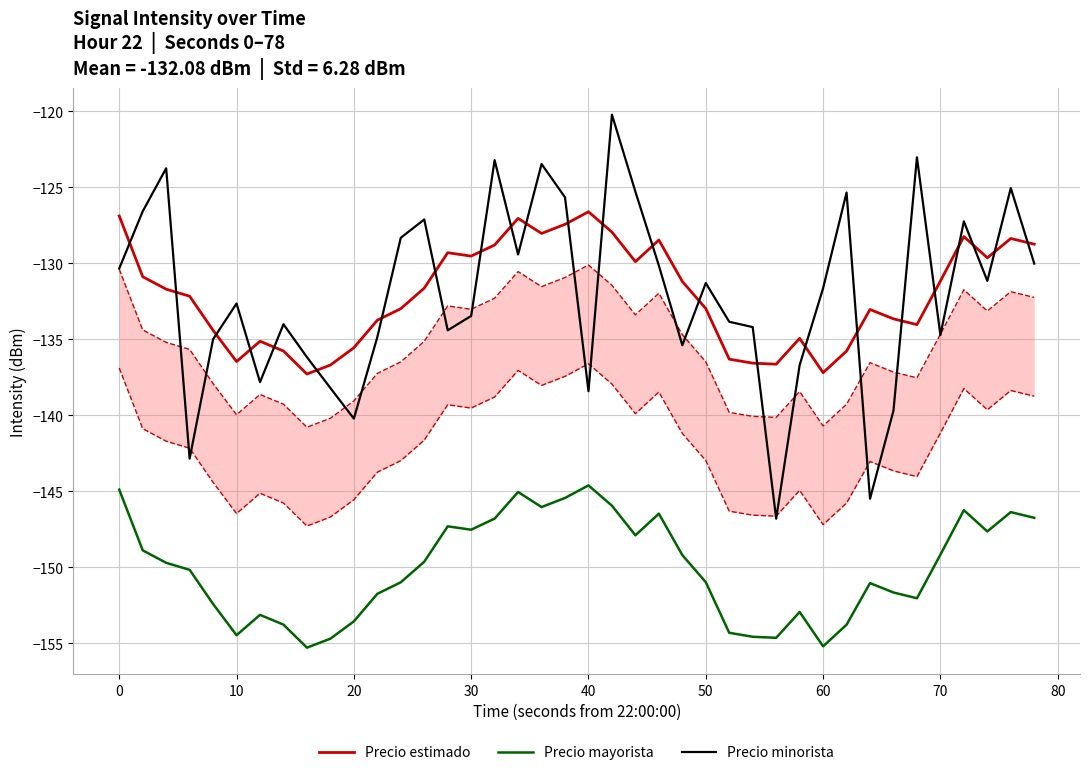

Which series has the largest total across all categories?

Precio estimado